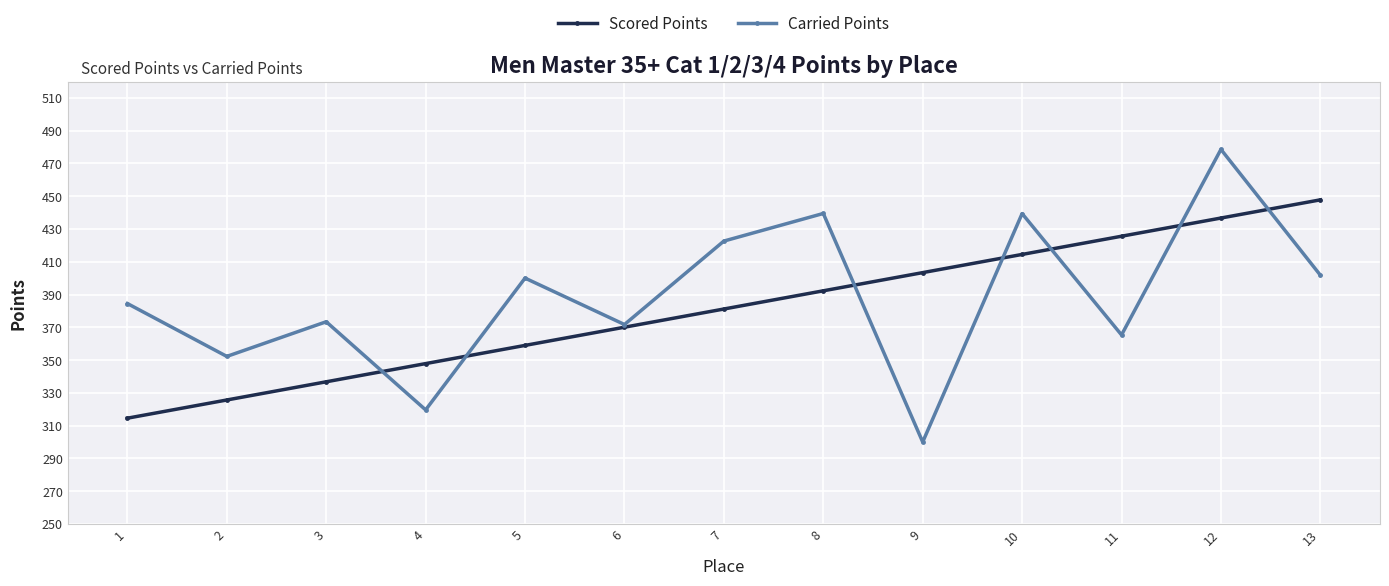

Which series has the largest total across all categories?

Carried Points